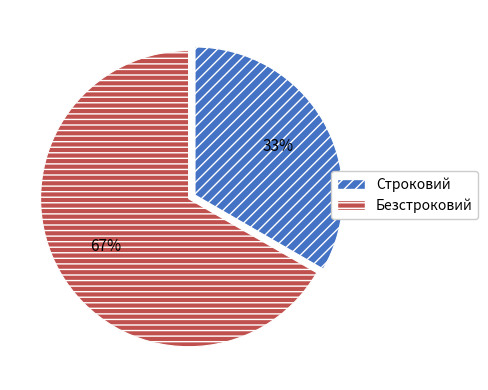

How many segments does this pie chart have?

2